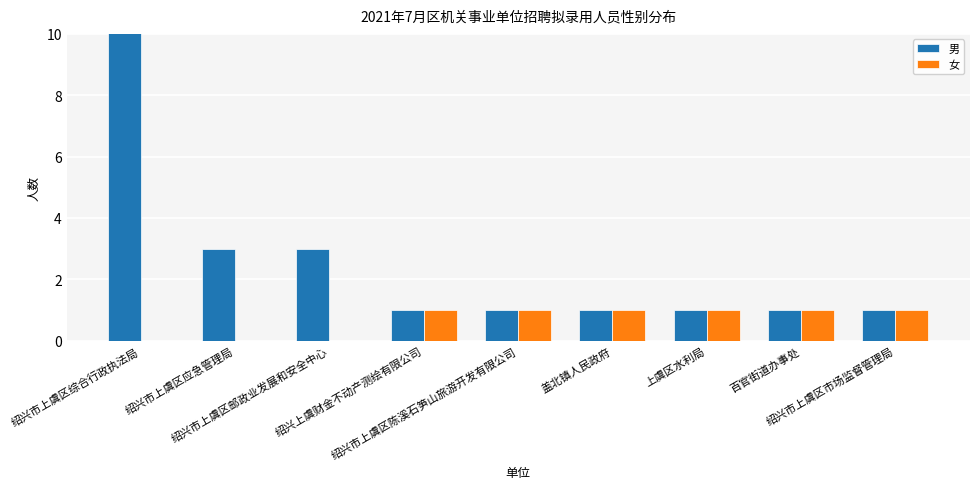

Which series has the largest total across all categories?

男